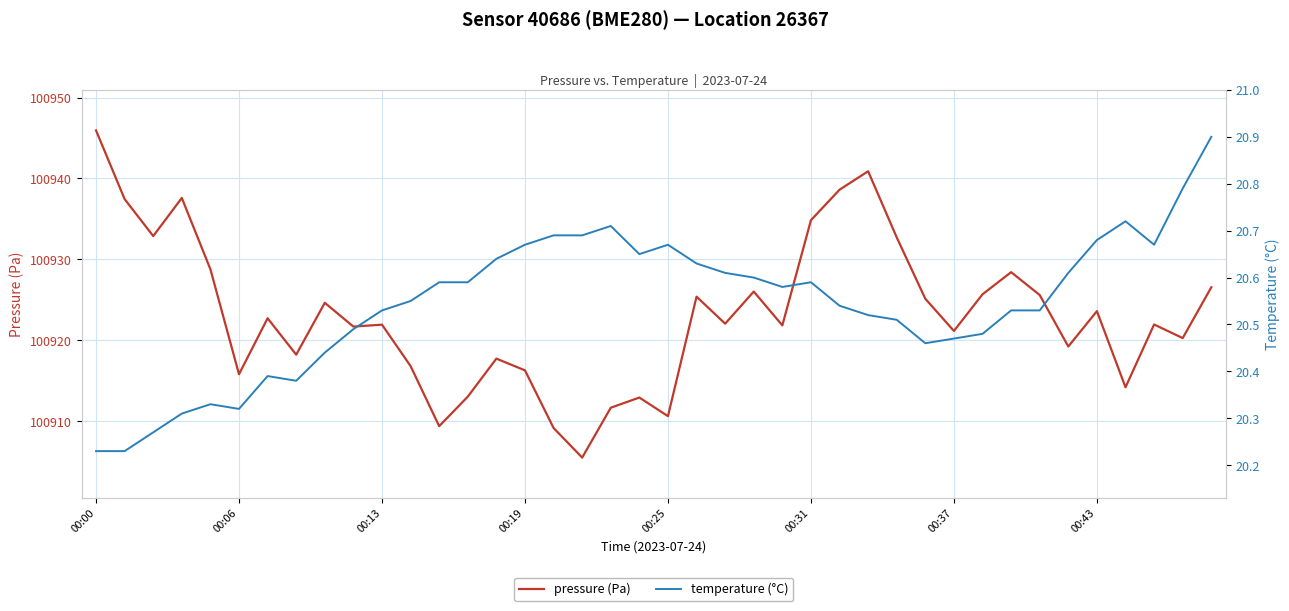

Where does the pressure (Pa) series first go above 100922?

00:00